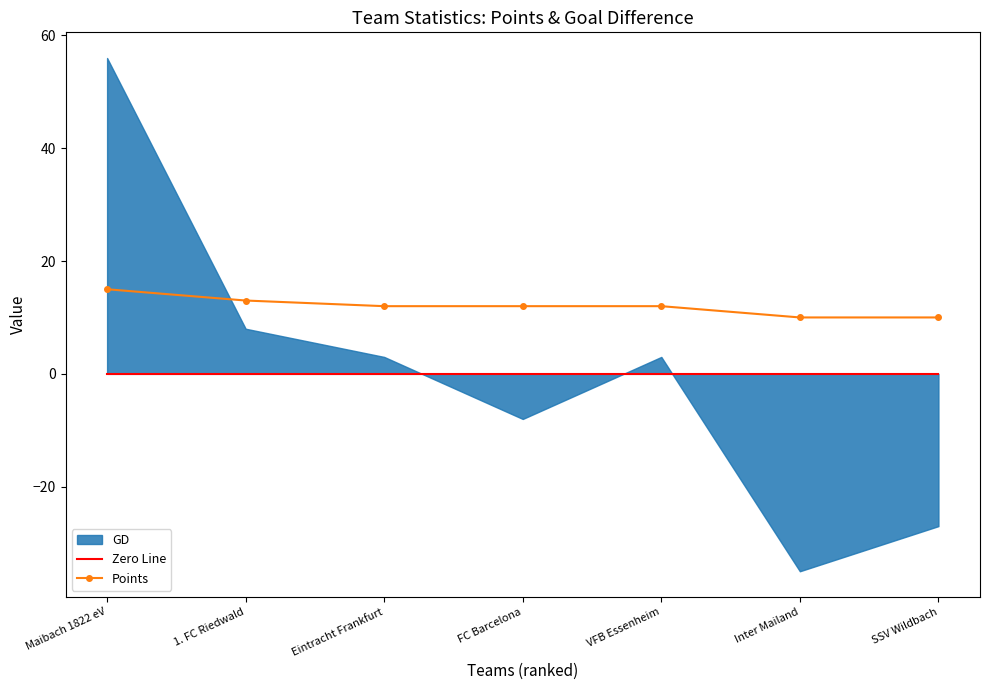

Which series has the widest spread of values?

Points